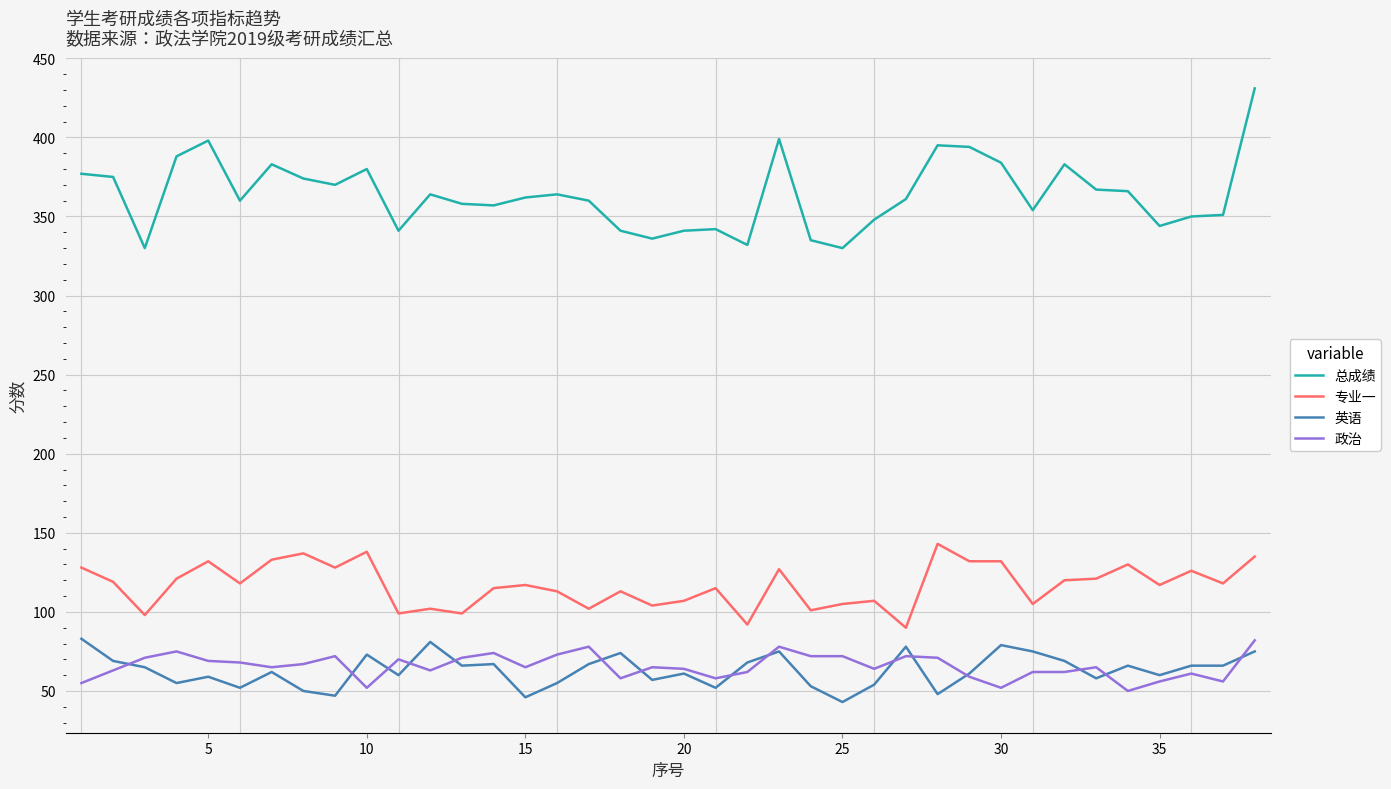

What is the lowest value of the 英语 series?

43